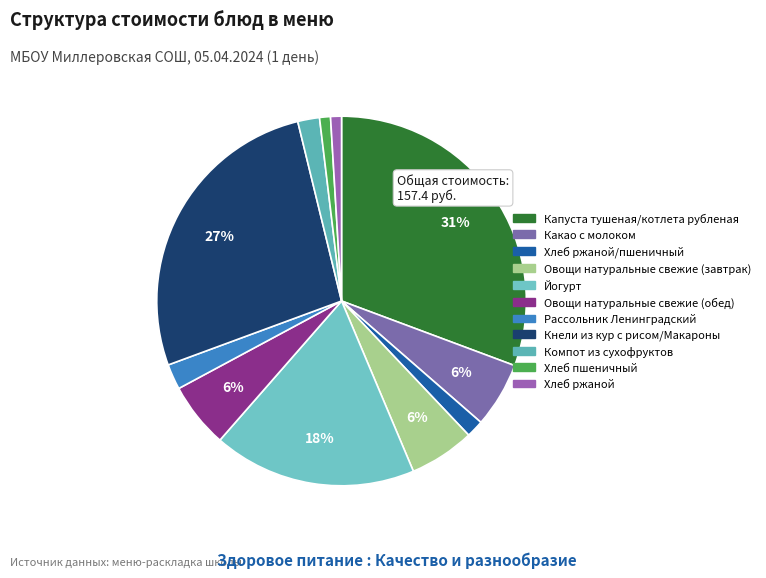

Is there a majority slice in this chart?

No